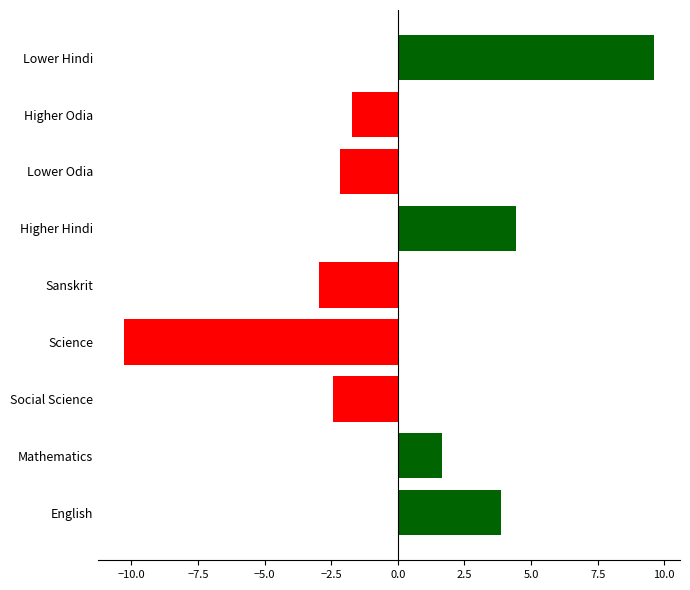

What is the minimum value shown in the chart?

-10.3